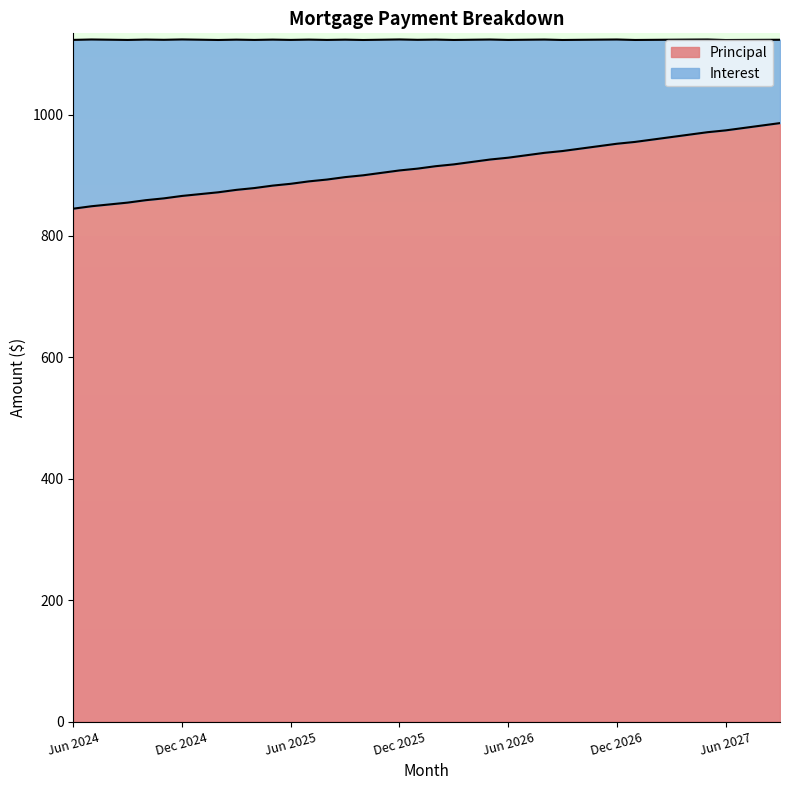

Which has a higher value, Jun 2024 or Aug 2025?

Aug 2025